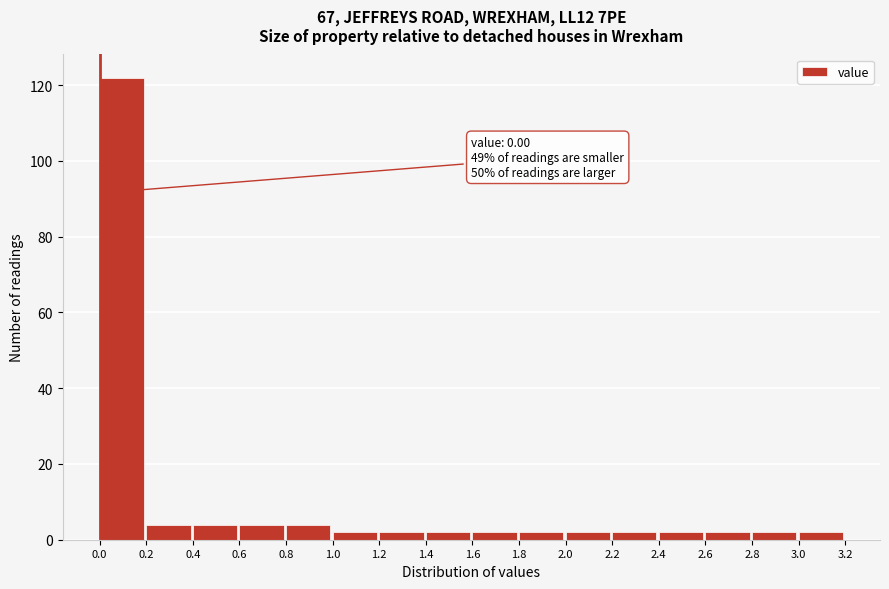

Over which range of the x-axis is the bar tallest?

0.0 to 0.2